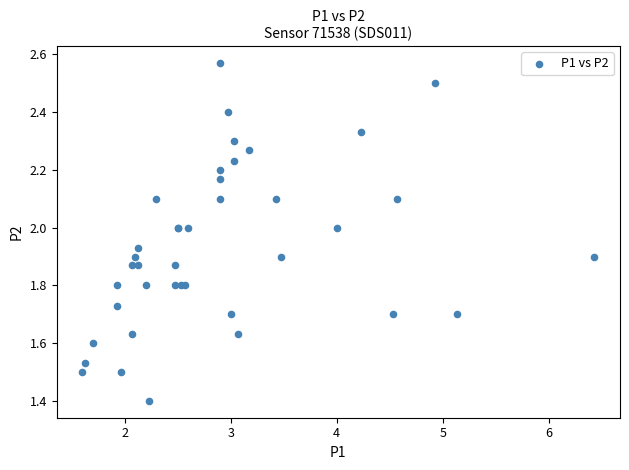

What Y value in the scatter plot is closest to 1?

1.4